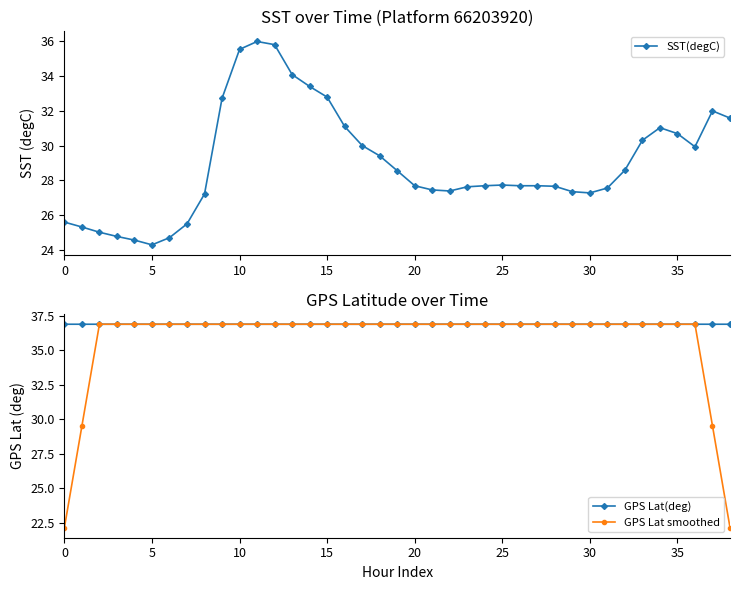

Reading left to right, extract all data points from this chart.

SST(degC): 25.6	25.3	25.0	24.8	24.6	24.3	24.7	25.5	27.2	32.7	35.5	36.0	35.8	34.1	33.4	32.8	31.1	30.0	29.4	28.6	27.7	27.5	27.4	27.6	27.7	27.7	27.7	27.7	27.7	27.4	27.3	27.6	28.6	30.3	31.0	30.7	29.9	32.0	31.6
GPS Lat(deg): 36.9	36.9	36.9	36.9	36.9	36.9	36.9	36.9	36.9	36.9	36.9	36.9	36.9	36.9	36.9	36.9	36.9	36.9	36.9	36.9	36.9	36.9	36.9	36.9	36.9	36.9	36.9	36.9	36.9	36.9	36.9	36.9	36.9	36.9	36.9	36.9	36.9	36.9	36.9
GPS Lat smoothed: 22.1	29.5	36.9	36.9	36.9	36.9	36.9	36.9	36.9	36.9	36.9	36.9	36.9	36.9	36.9	36.9	36.9	36.9	36.9	36.9	36.9	36.9	36.9	36.9	36.9	36.9	36.9	36.9	36.9	36.9	36.9	36.9	36.9	36.9	36.9	36.9	36.9	29.5	22.1